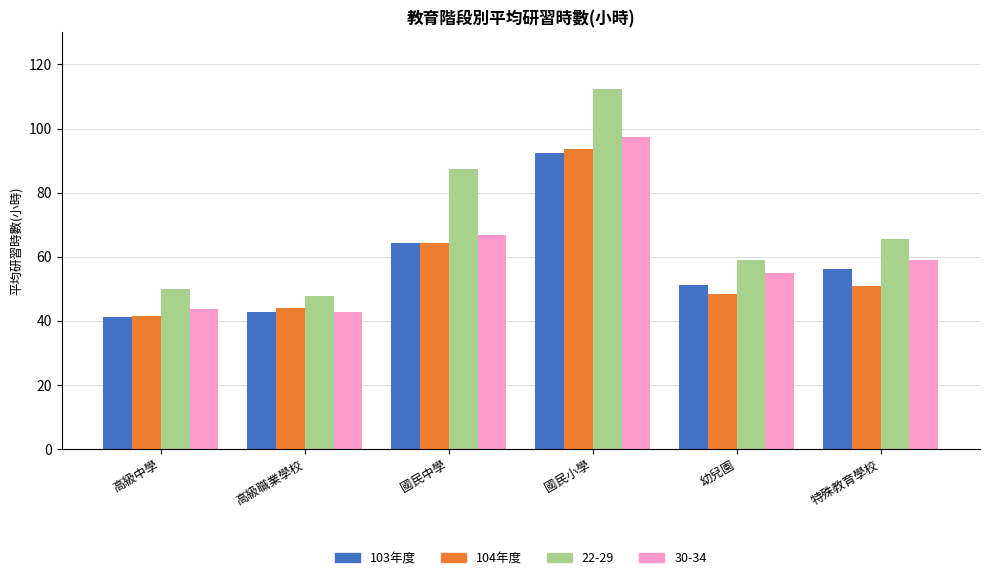

The value of 103年度 at 國民中學 is 64.2. True or false?

True